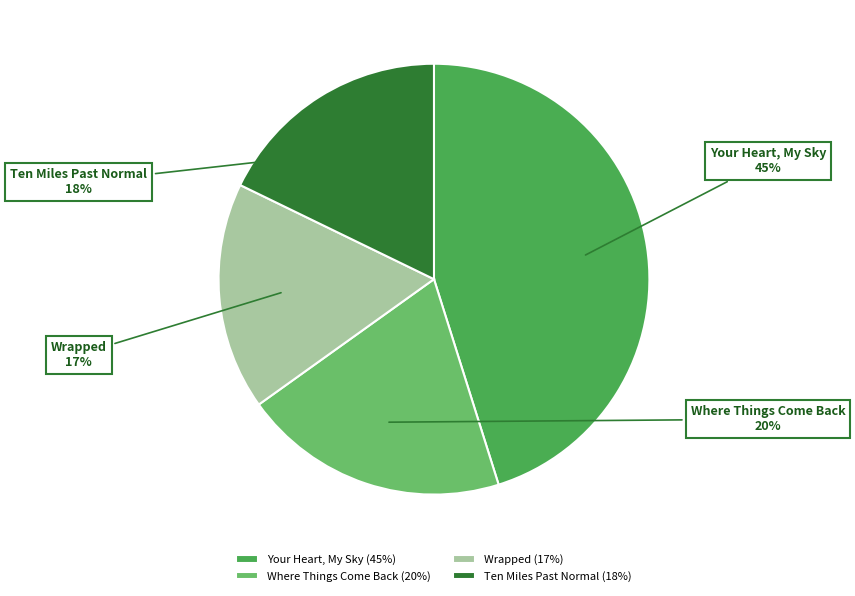

Does any single category account for the majority?

No